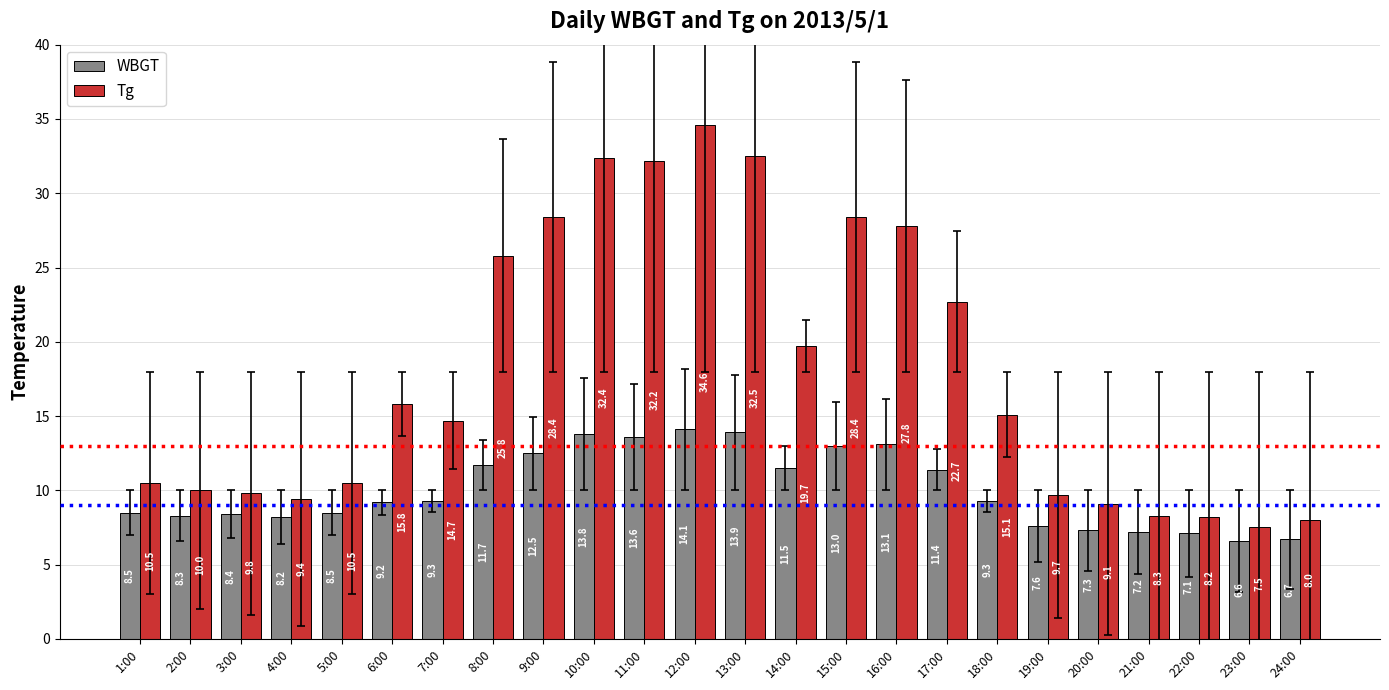

Where does the WBGT series first go above 9?

6:00